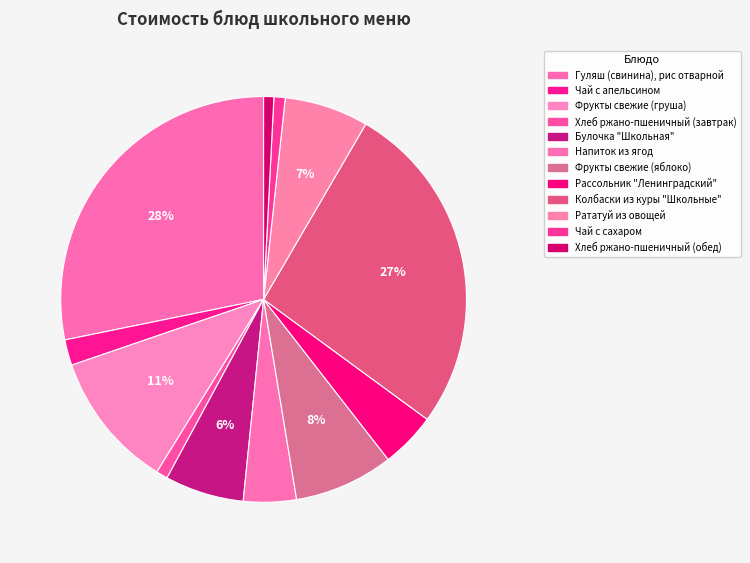

What percentage is the Булочка "Школьная" slice, to the nearest percent?

6%